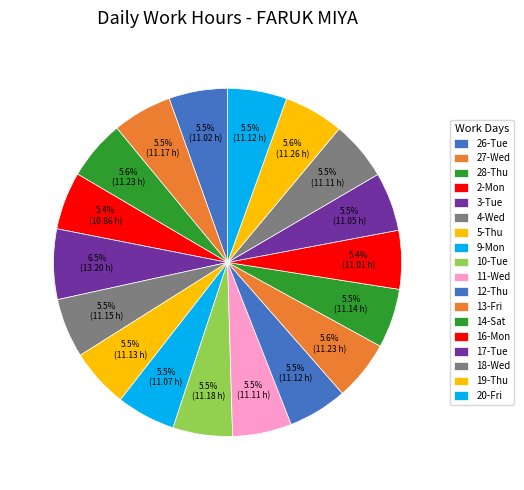

Does 27-Wed represent more than half of the total?

No